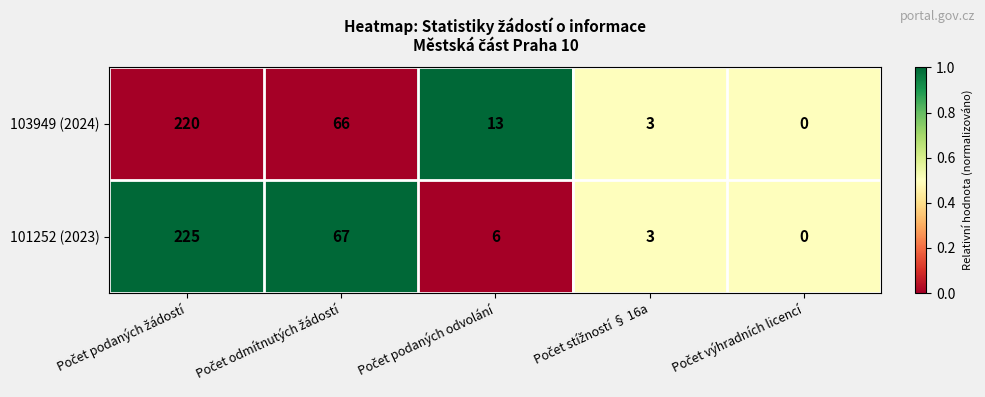

Rank the series by their average value, from lowest to highest.

101252 (2023), 103949 (2024)